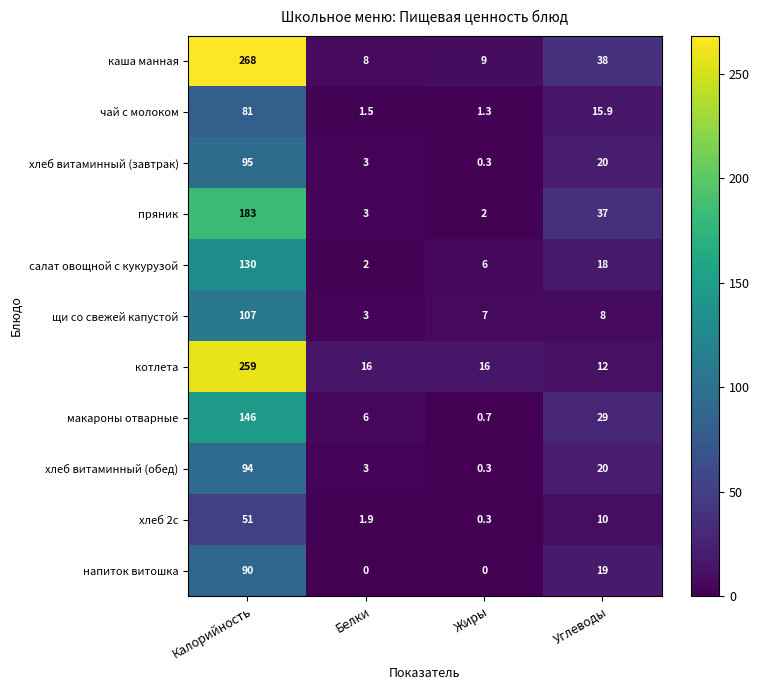

Which series has the largest range (max minus min)?

каша манная